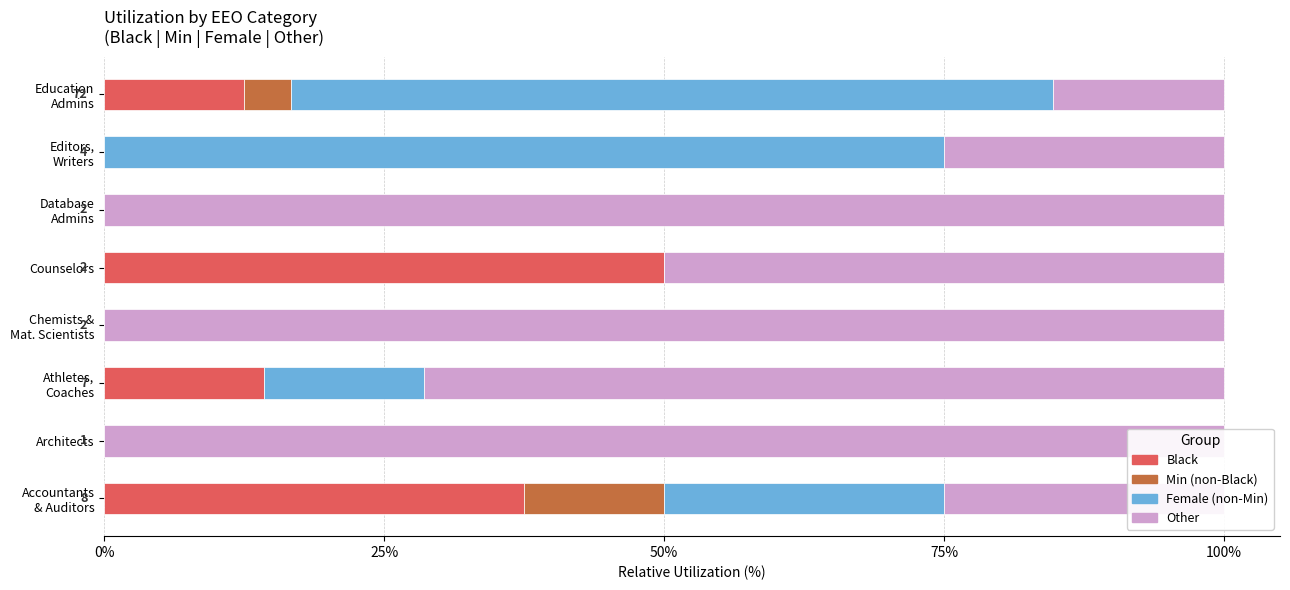

Which has a higher value, Education Admins or Counselors?

Counselors